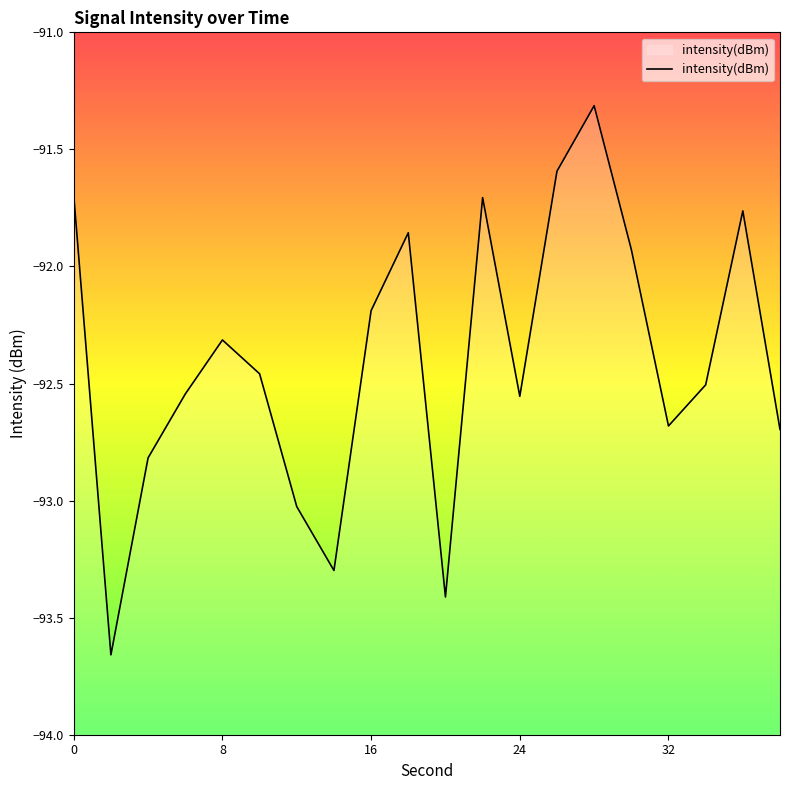

What is the sum of all values?

-1848.0